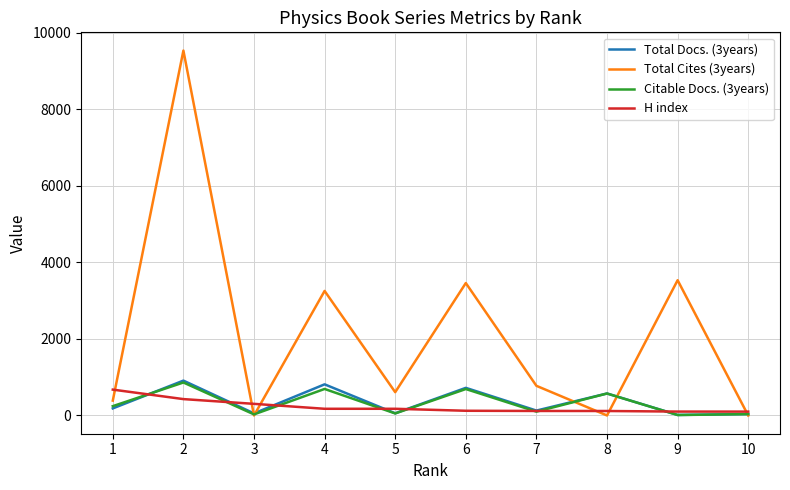

How many distinct data groups are displayed?

4